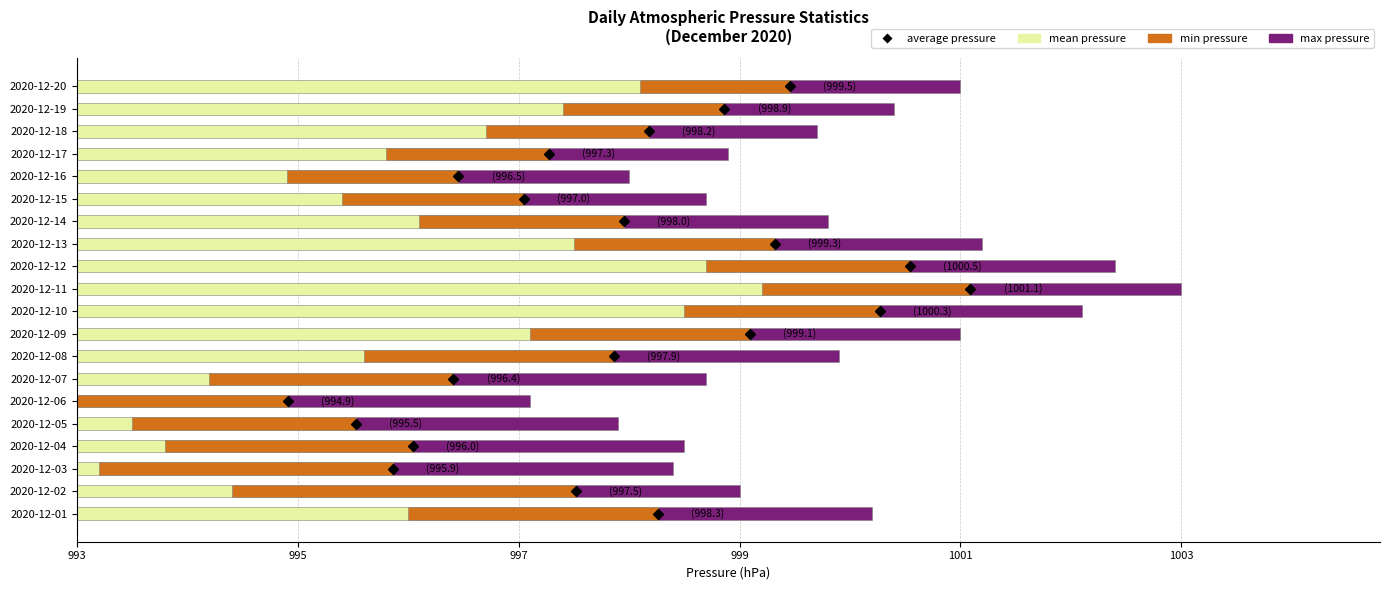

The chart shows a value of 11.8 at 2020-12-10. True or false?

False